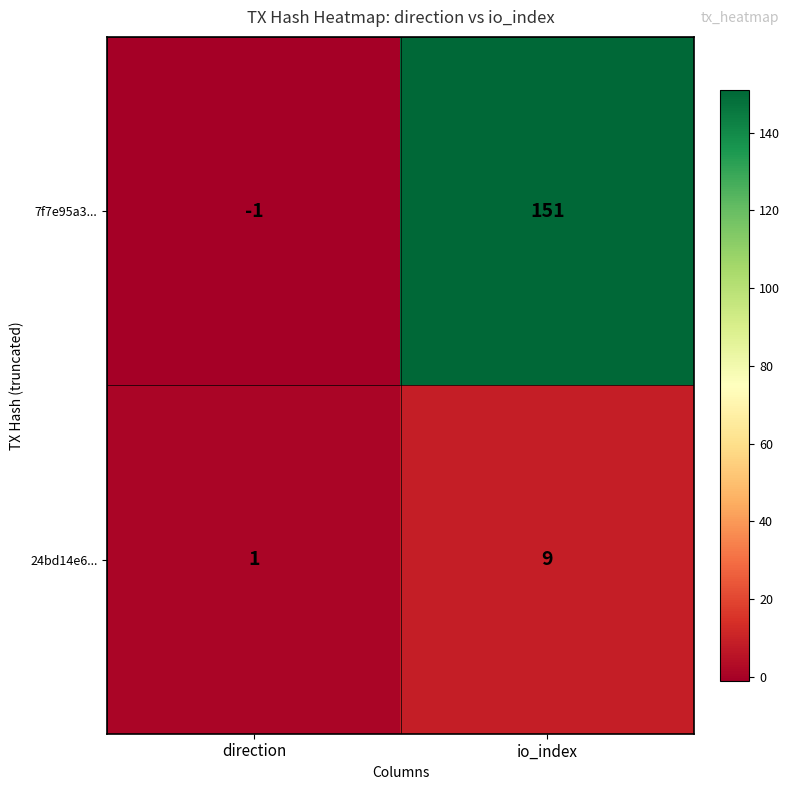

Between direction and io_index, which series saw the biggest shift?

7f7e95a3...